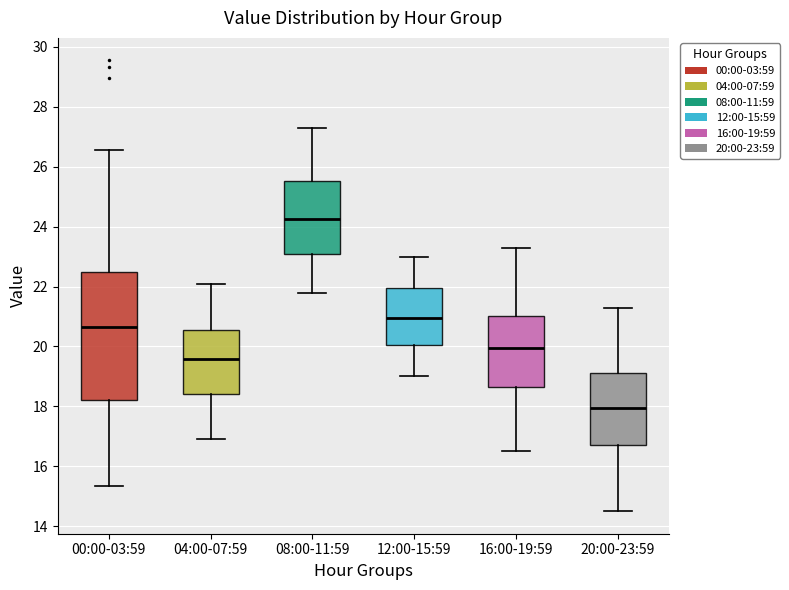

Which box's median line is the highest?

08:00-11:59